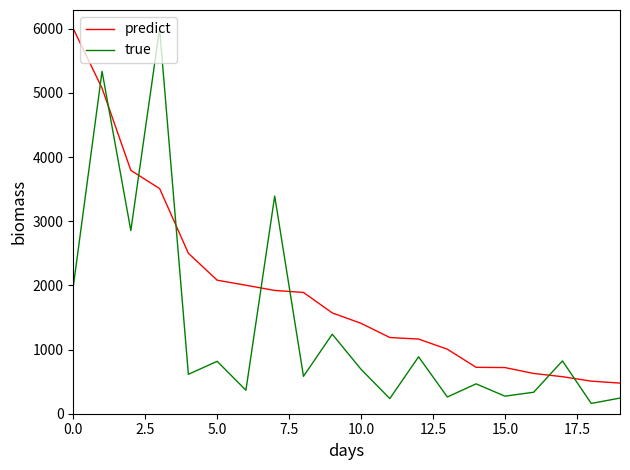

Which series has the largest total across all categories?

predict